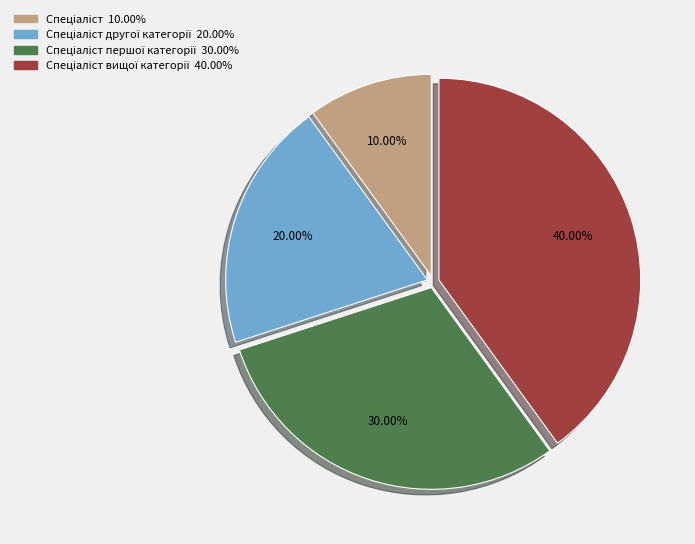

Is there any slice that represents more than half of the pie?

No